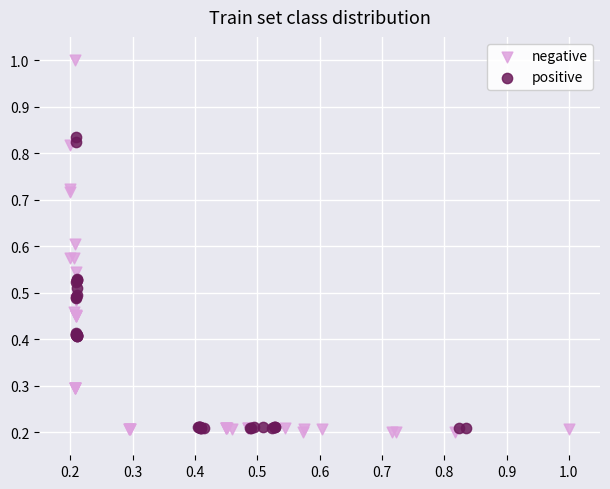

Which series has the largest Y range (max minus min)?

negative